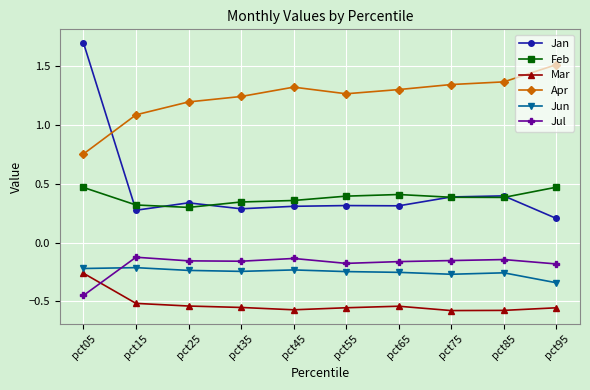

What is the sum of the Mar values at pct05 and pct85?

-0.8